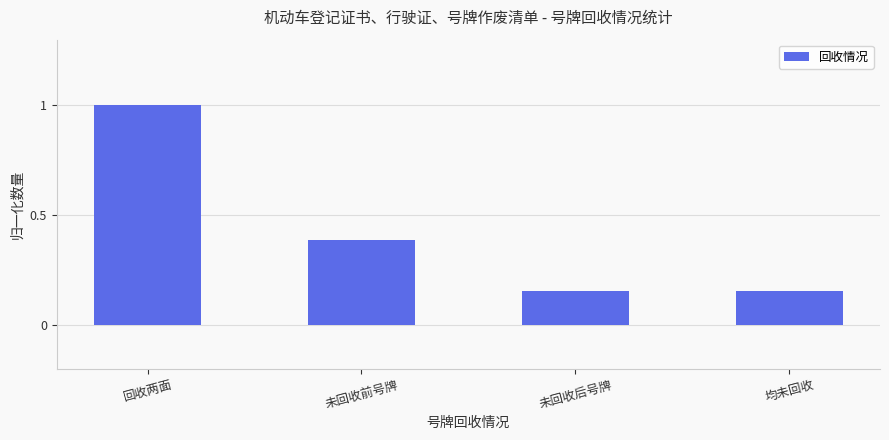

What is the maximum value shown in the chart?

1.0